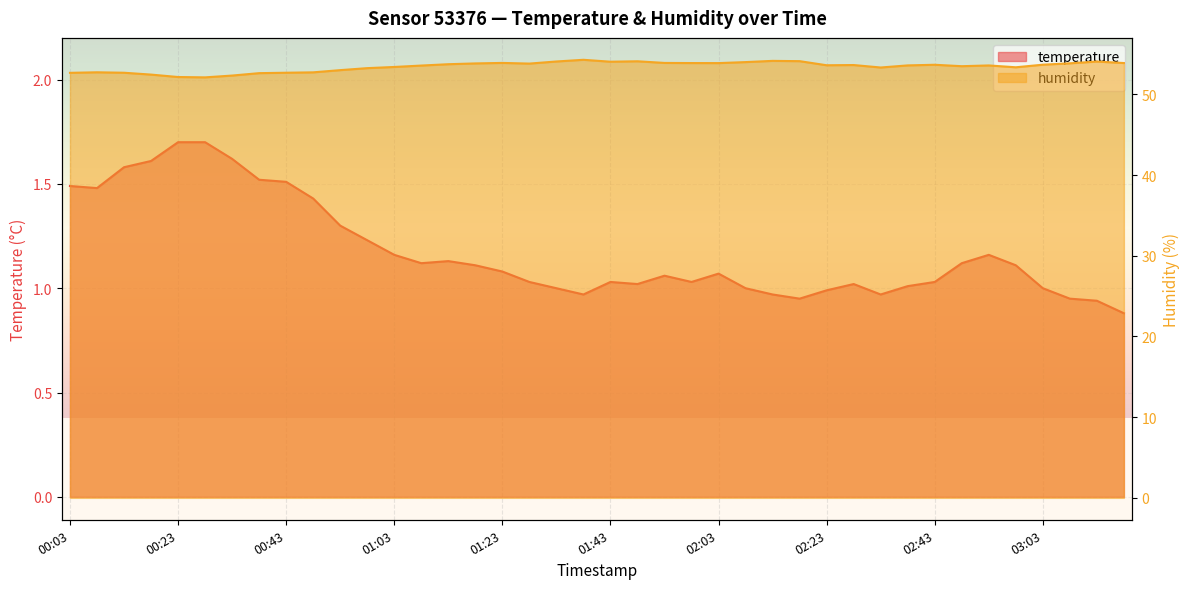

What is the difference between the maximum and minimum values in the humidity series?

2.2